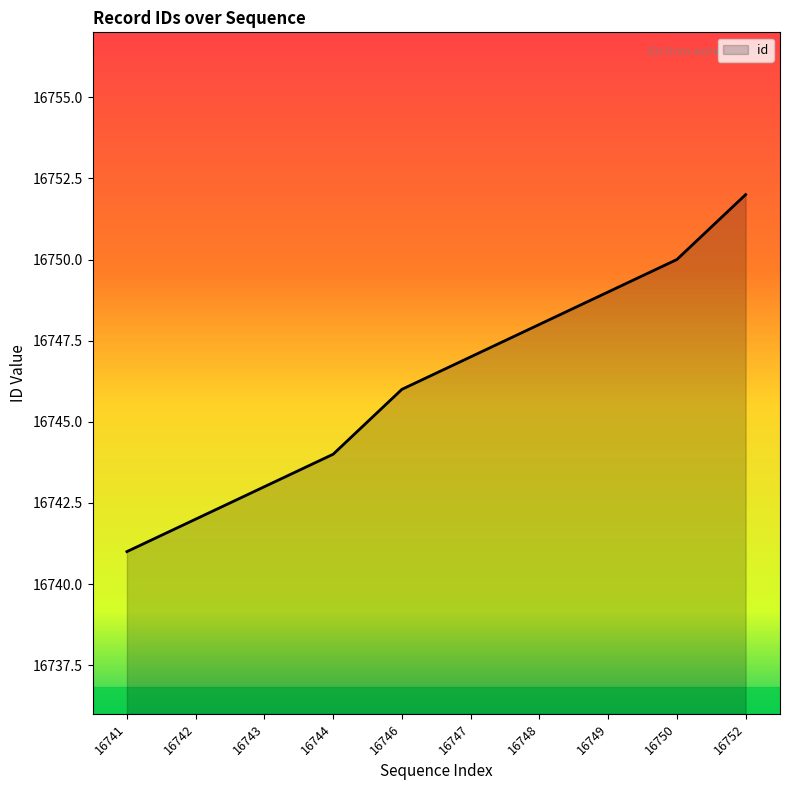

List the labels in order of value, largest first.

16752, 16750, 16749, 16748, 16747, 16746, 16744, 16743, 16742, 16741